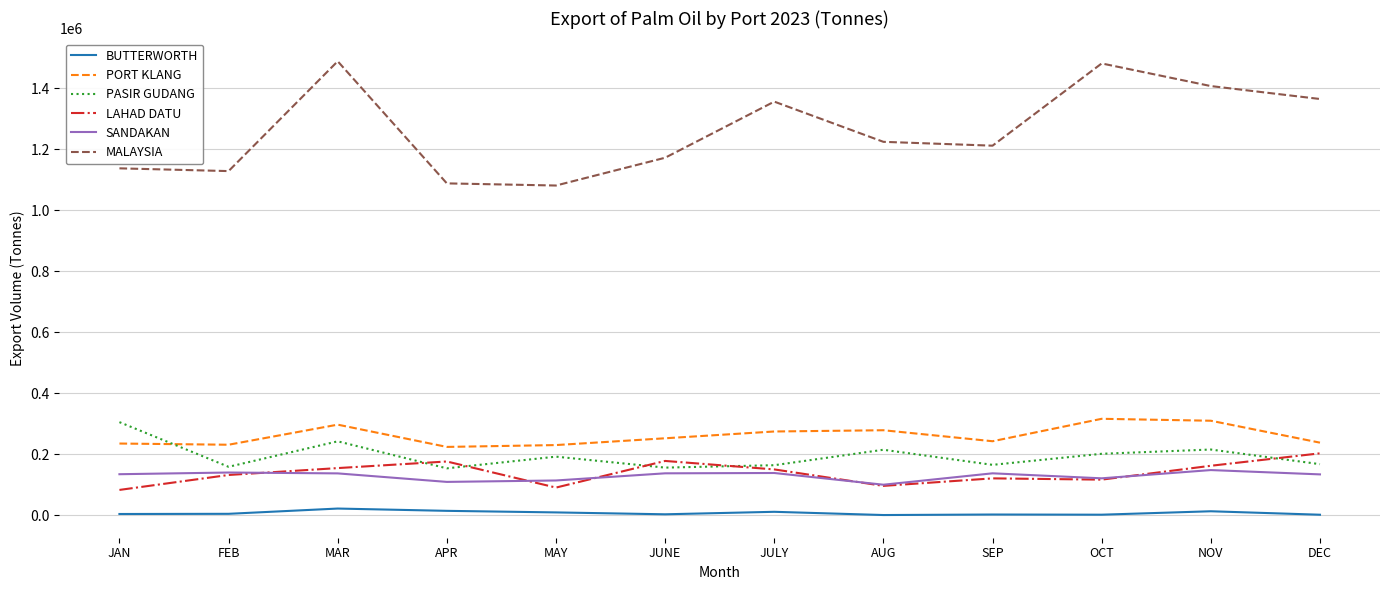

Is the value of PORT KLANG at APR greater than the value of LAHAD DATU at AUG?

Yes